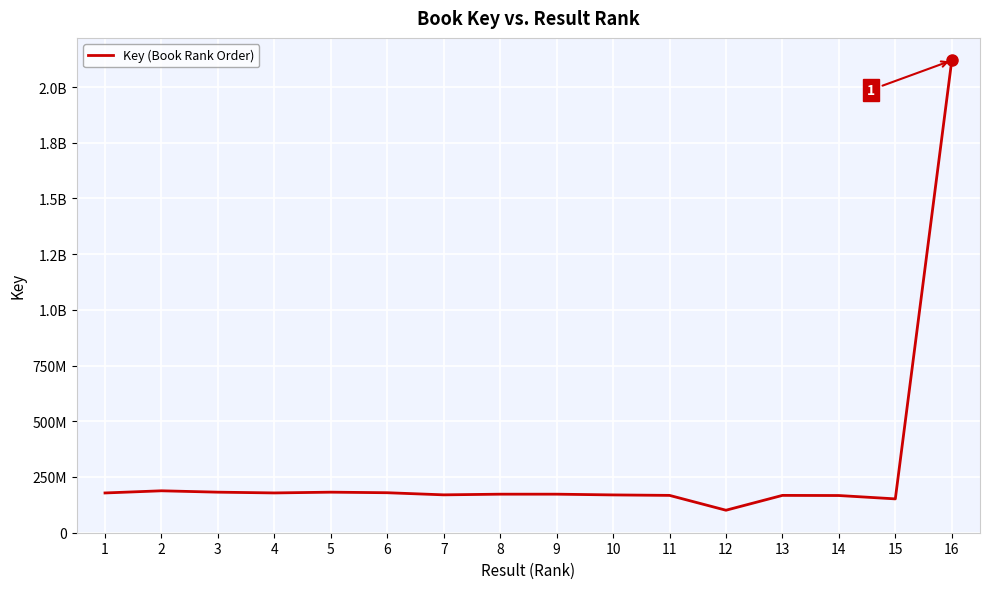

Does the chart display data point markers on the line(s)?

No